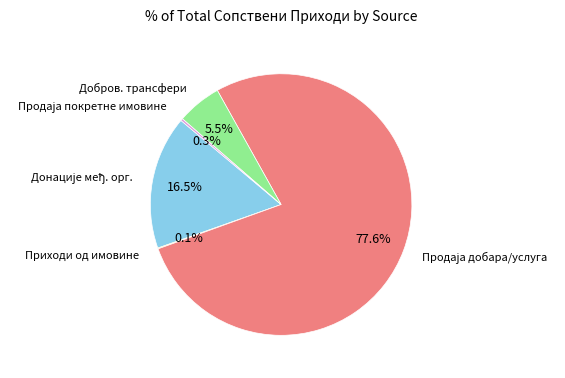

Is there a majority slice in this chart?

Yes